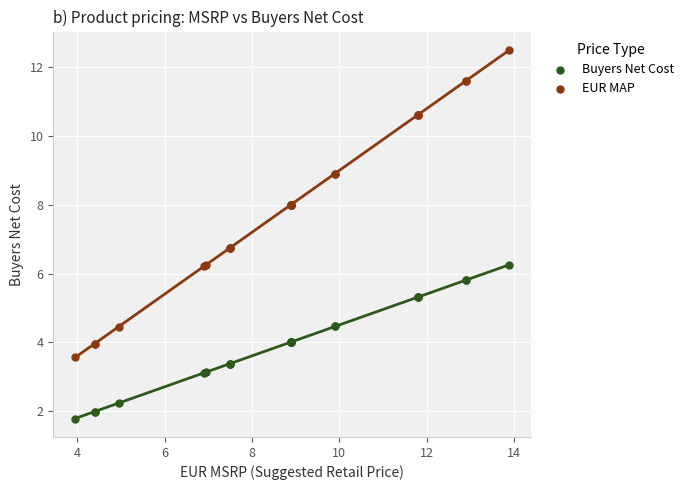

Which series contains the highest Y value?

EUR MAP